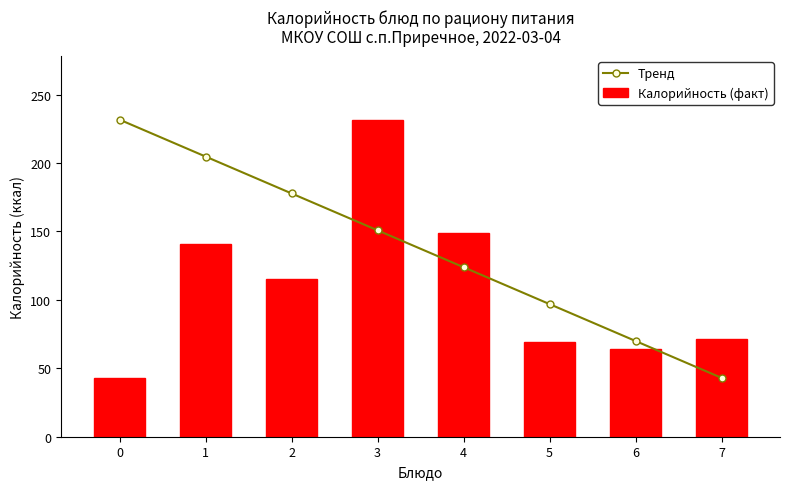

How many groups of bars are there?

8